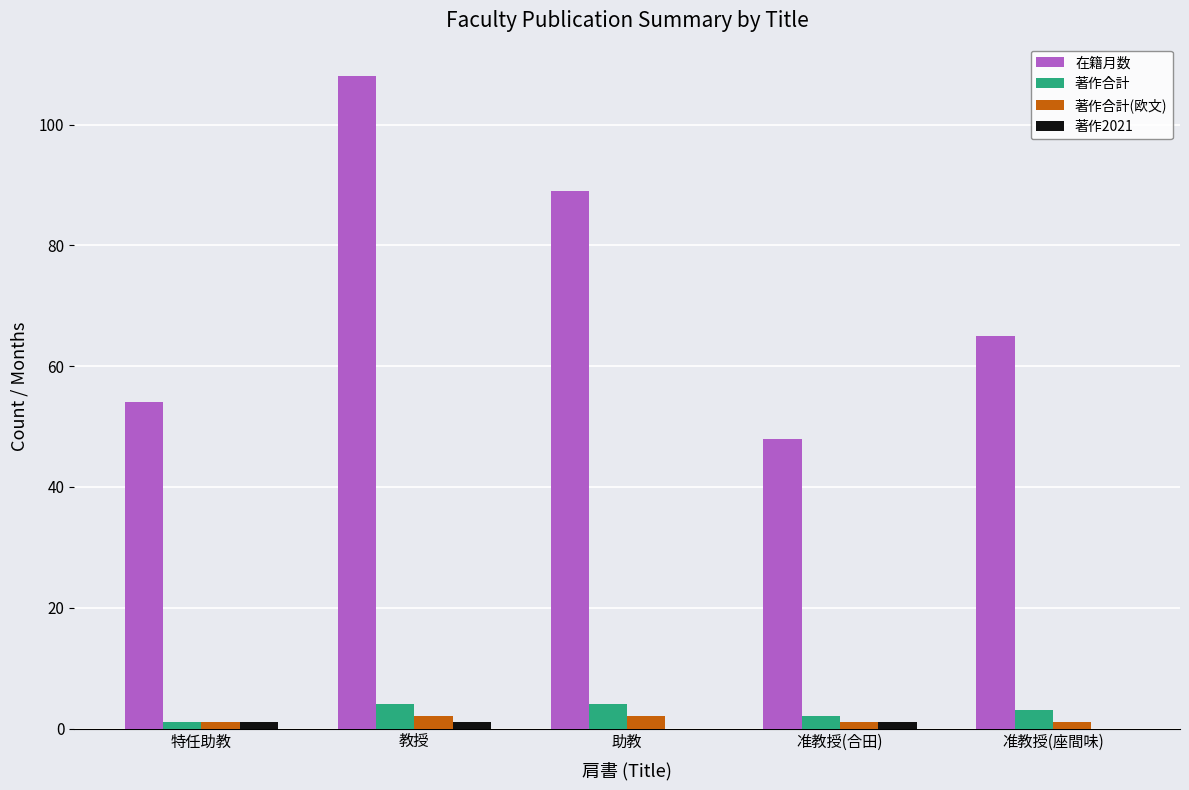

How many distinct data groups are displayed?

4